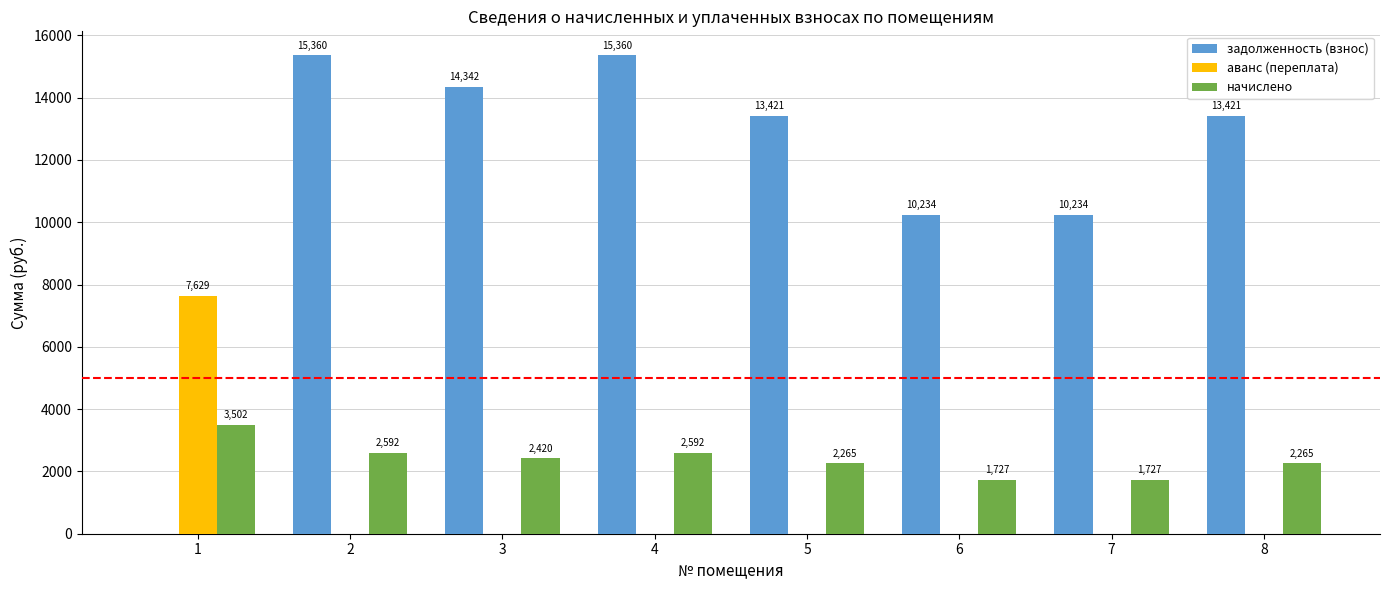

Is the value of начислено at 6 greater than the value of задолженность (взнос) at 8?

No